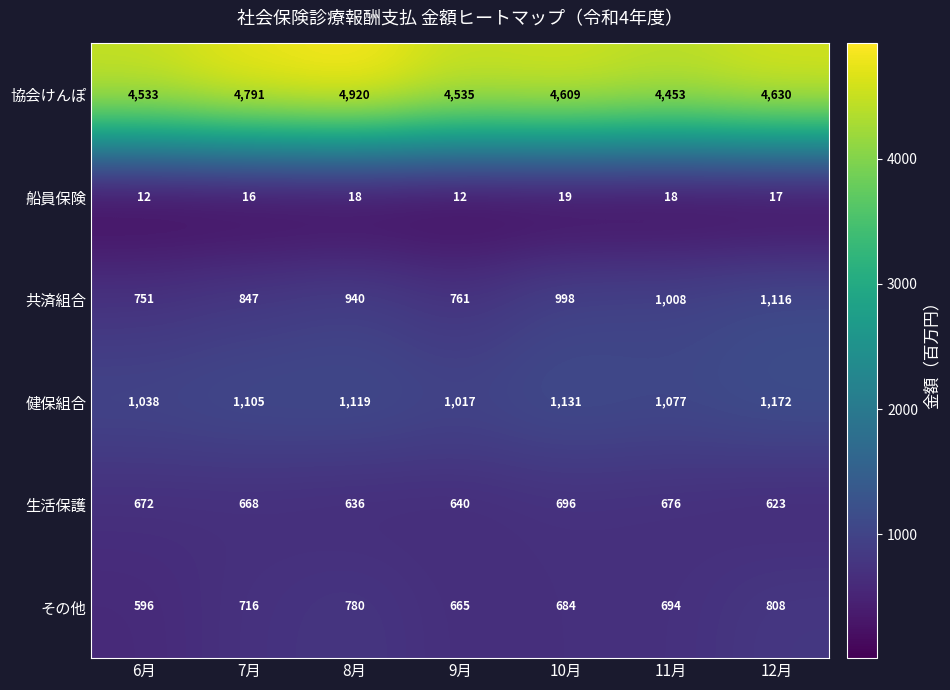

Where is 共済組合 nearest to the value 933?

8月